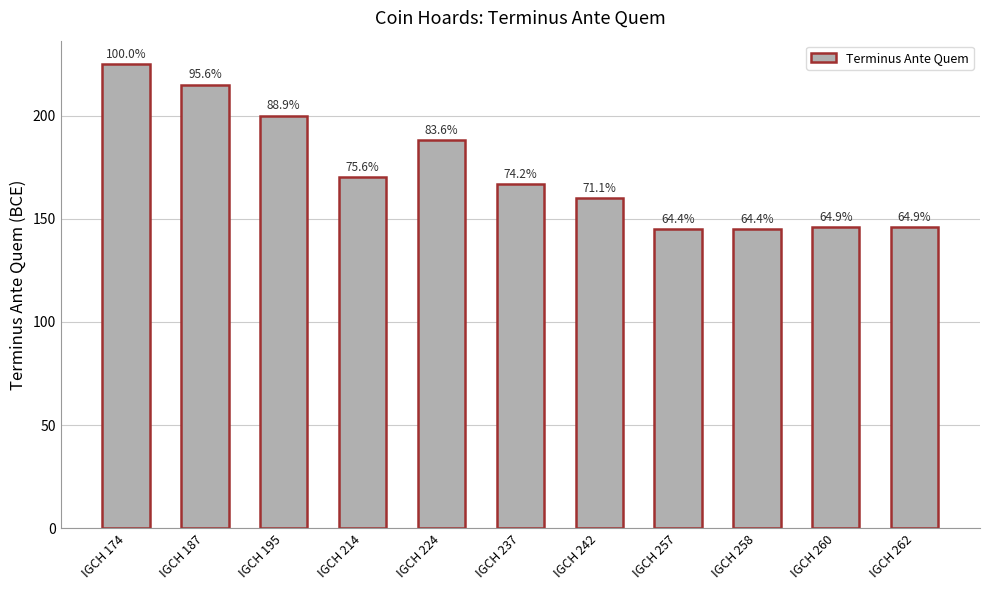

True or false: the data shows 231 at IGCH 214.

False